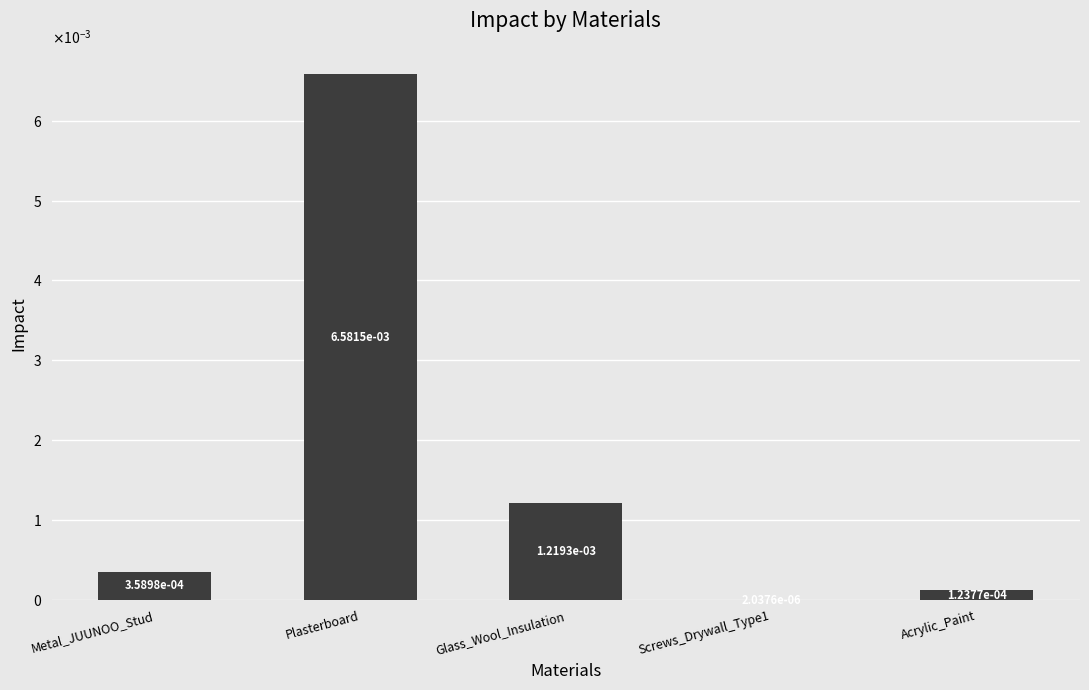

Between Plasterboard and Acrylic_Paint, which is larger?

Plasterboard